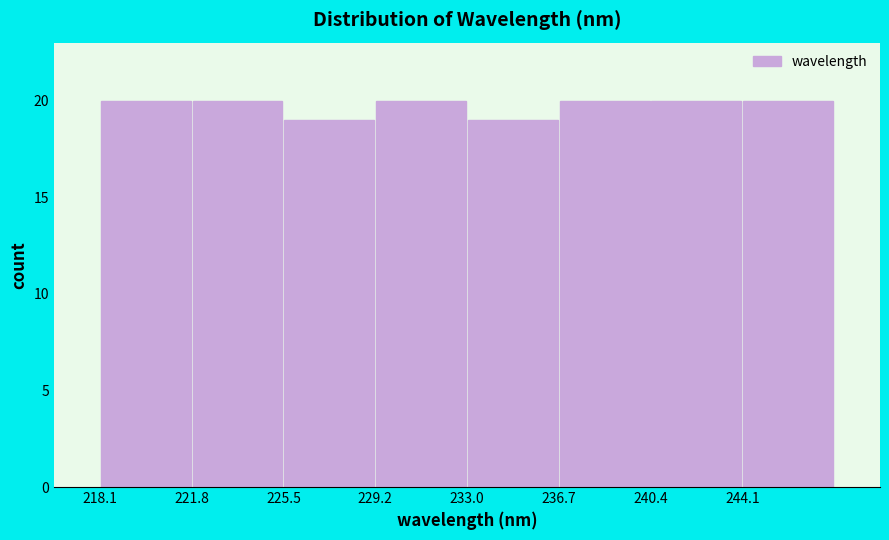

Reading left to right, transcribe this chart: for each bar, give the range it covers on the x-axis and its height. Neither the bar edges nor the heights are printed on the chart, so give them approximately, as read against the axes.

218.0 to 222.0: 20
222.0 to 225.5: 20
225.5 to 229.0: 19
229.0 to 233.0: 20
233.0 to 236.5: 19
236.5 to 240.5: 20
240.5 to 244.0: 20
244.0 to 248.0: 20